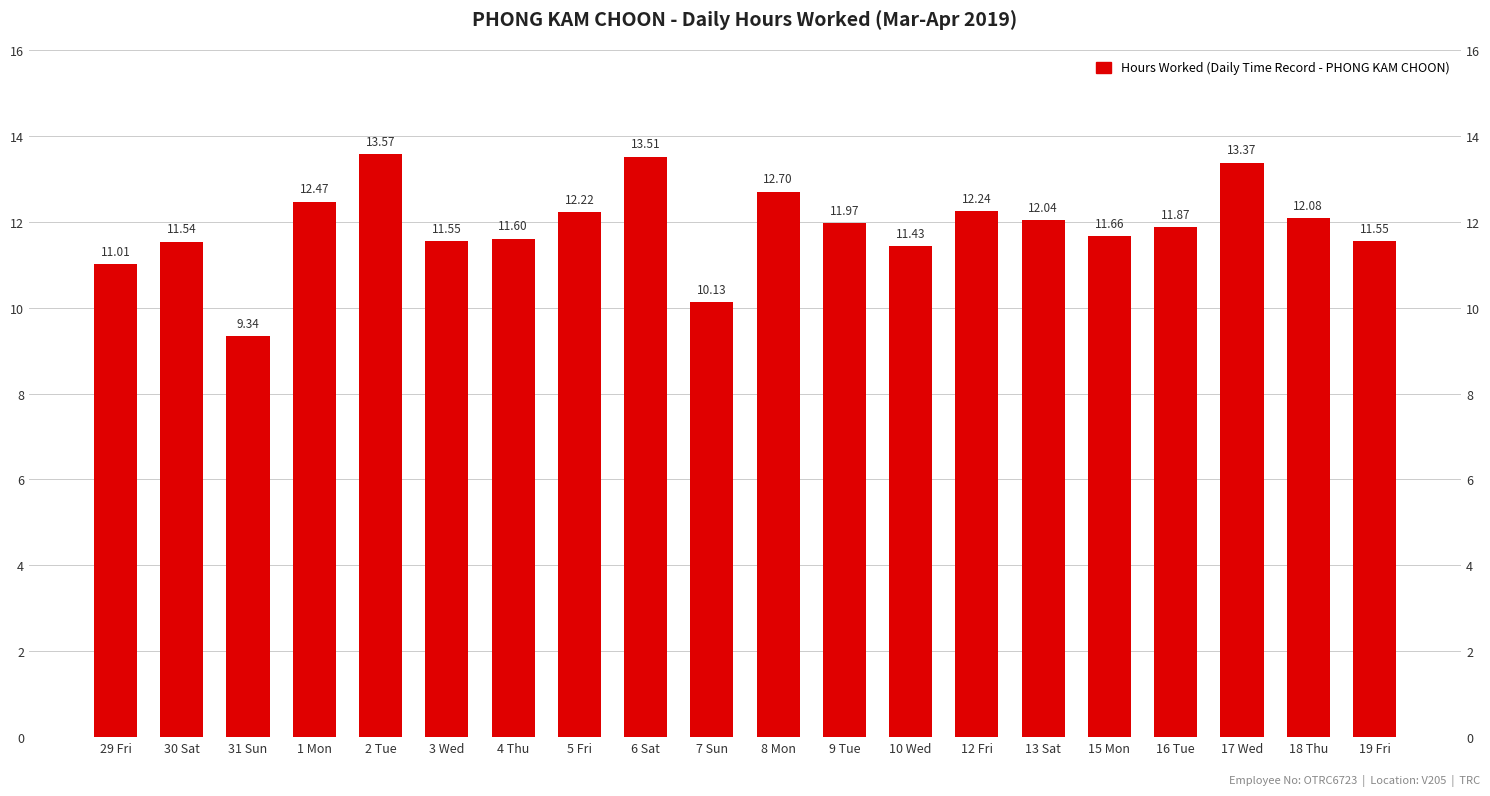

Does the chart contain stacked bars?

No